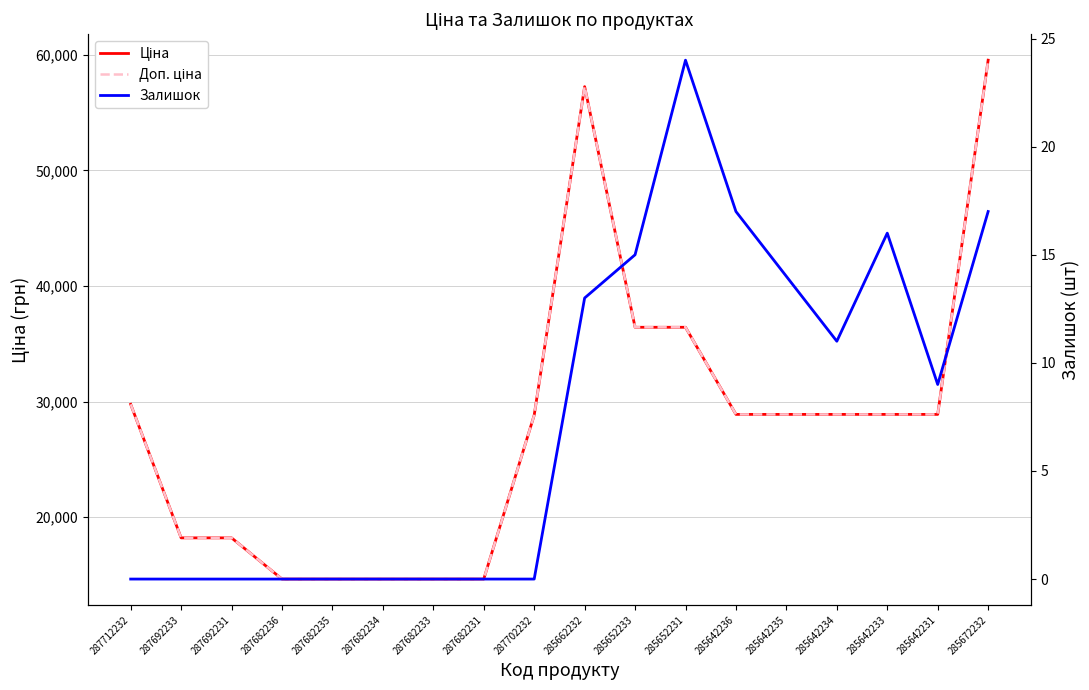

What are all the series names shown in the legend?

Ціна, Доп. ціна, Залишок